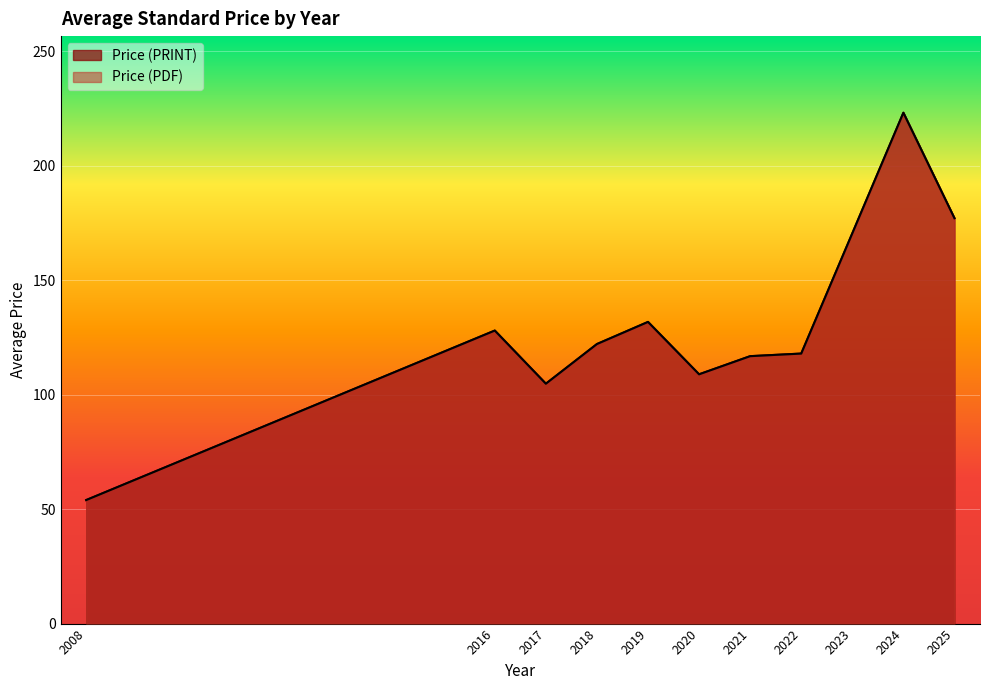

True or false: Price (PDF) and Price (PRINT) intersect in this chart.

False